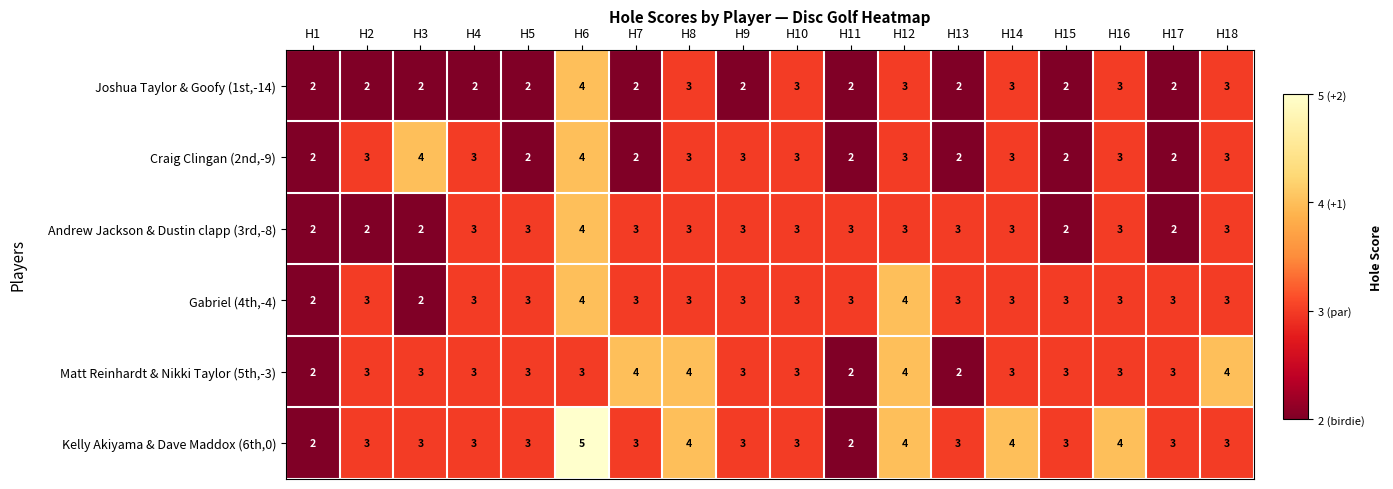

The Craig Clingan (2nd,-9) series shows 1 at H1. True or false?

False